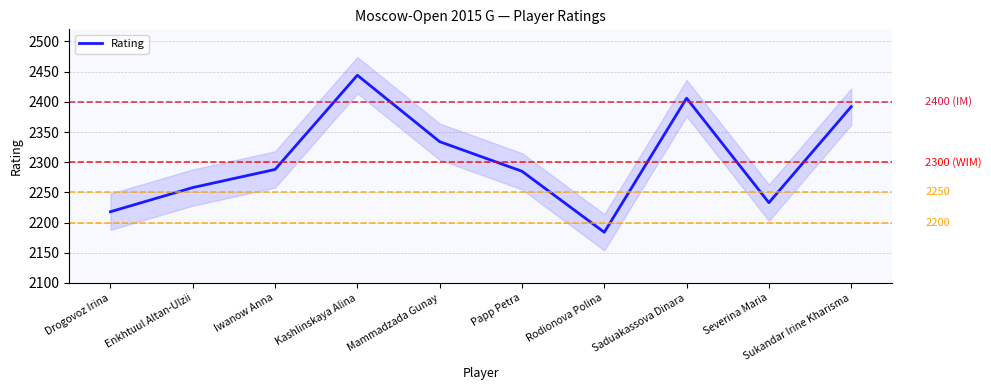

What is the maximum value shown in the chart?

2444